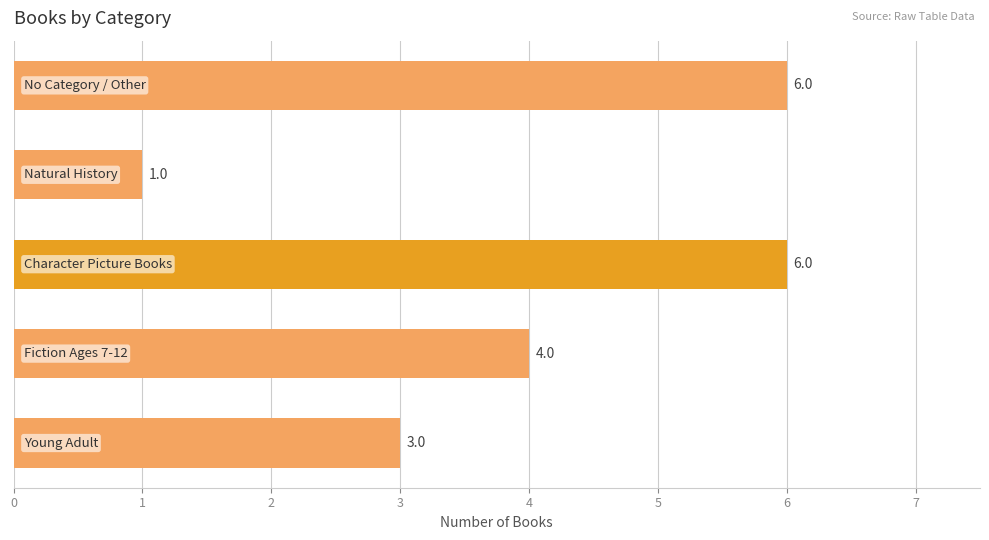

What is the difference between the maximum and minimum values?

5